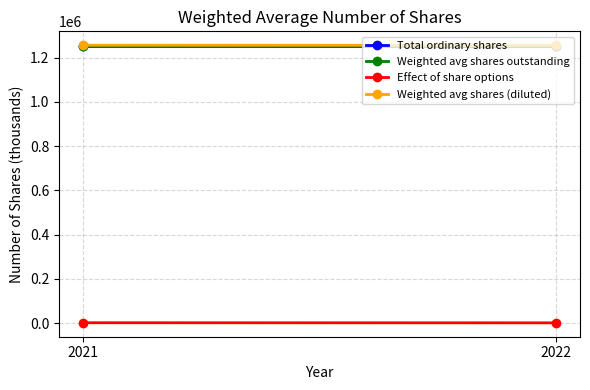

Reading right to left, transcribe all the data shown in this chart.

Total ordinary shares: 2022=1254386	2021=1254386
Weighted avg shares outstanding: 2022=1254386	2021=1254386
Effect of share options: 2022=939	2021=1425
Weighted avg shares (diluted): 2022=1255325	2021=1255811